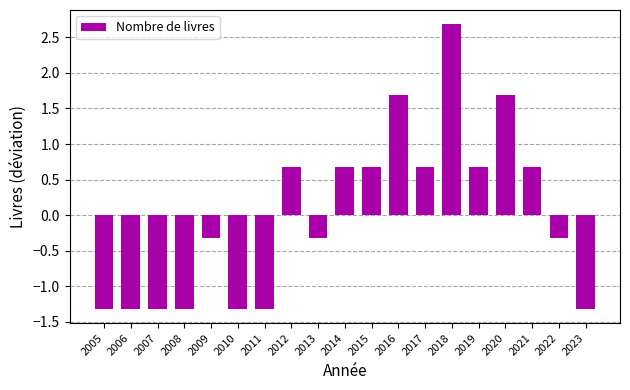

The chart shows a value of 2.7 at 2018. True or false?

True